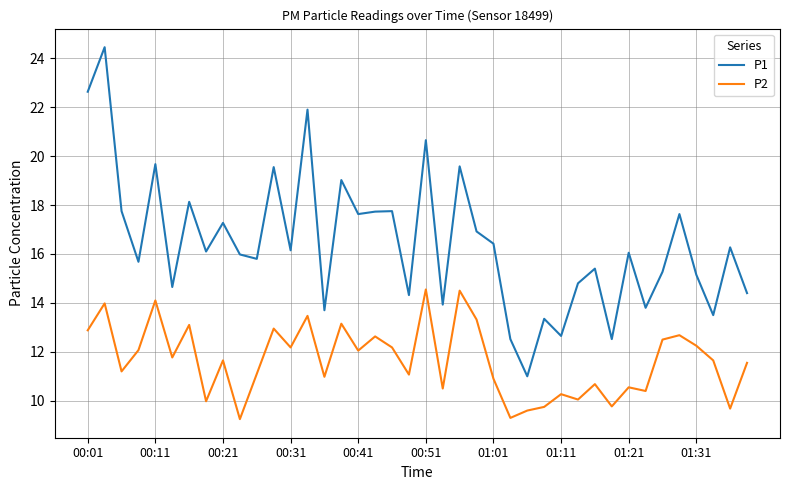

Which series has the largest total across all categories?

P1